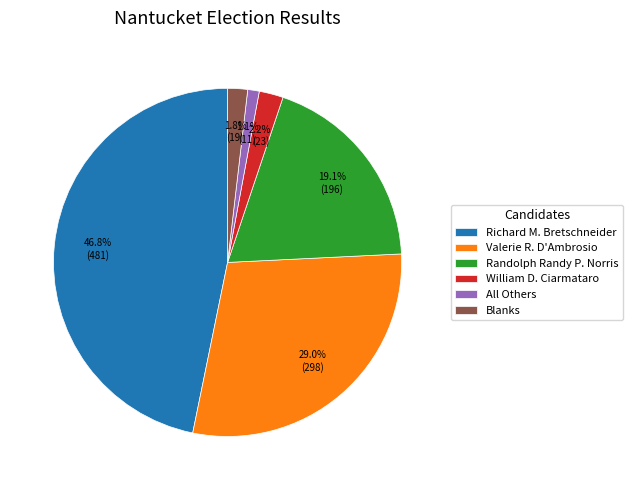

Does Blanks account for over 50% of the chart?

No